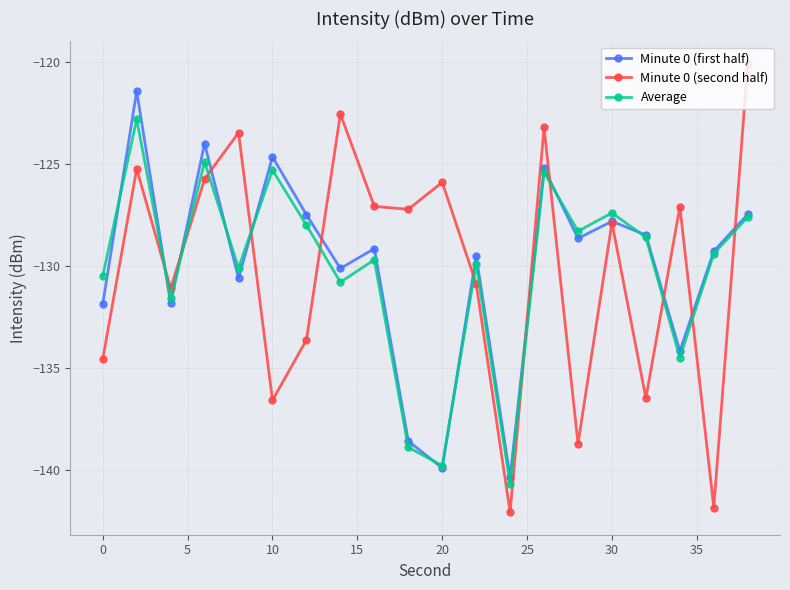

True or false: Minute 0 (second half) and Average intersect in this chart.

True